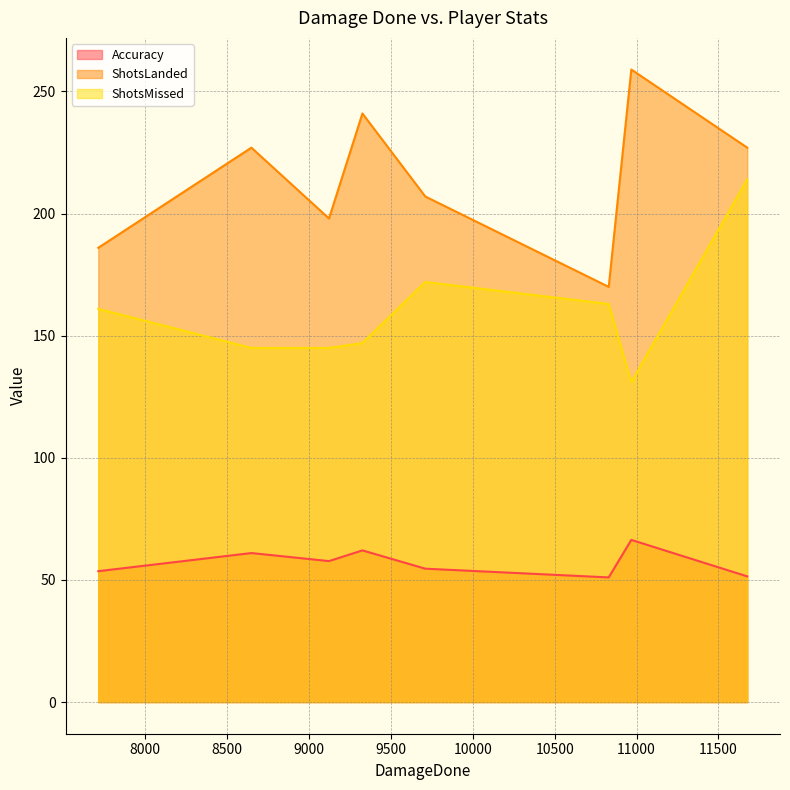

At 7713, list the series in order from smallest to largest.

Accuracy, ShotsMissed, ShotsLanded